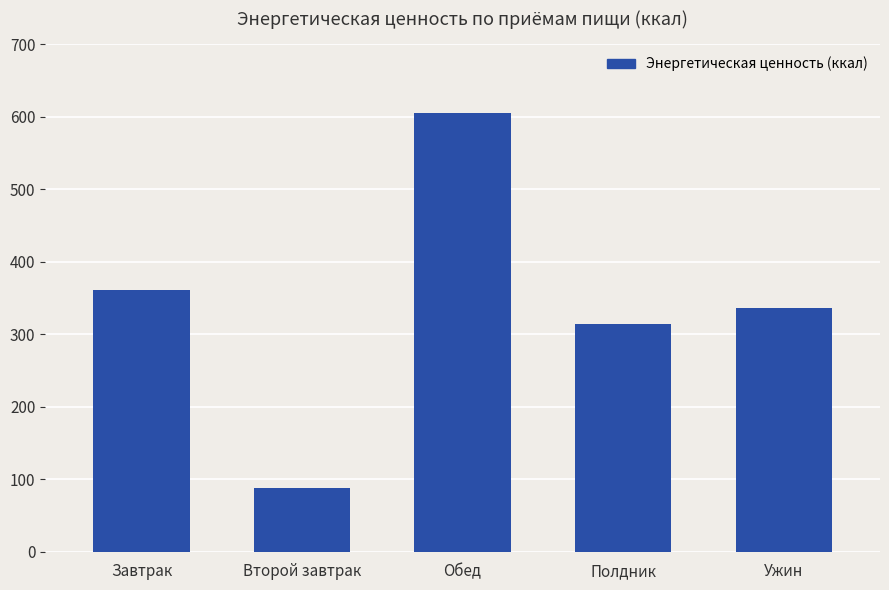

What is the label of the 4th bar from the right?

Второй завтрак